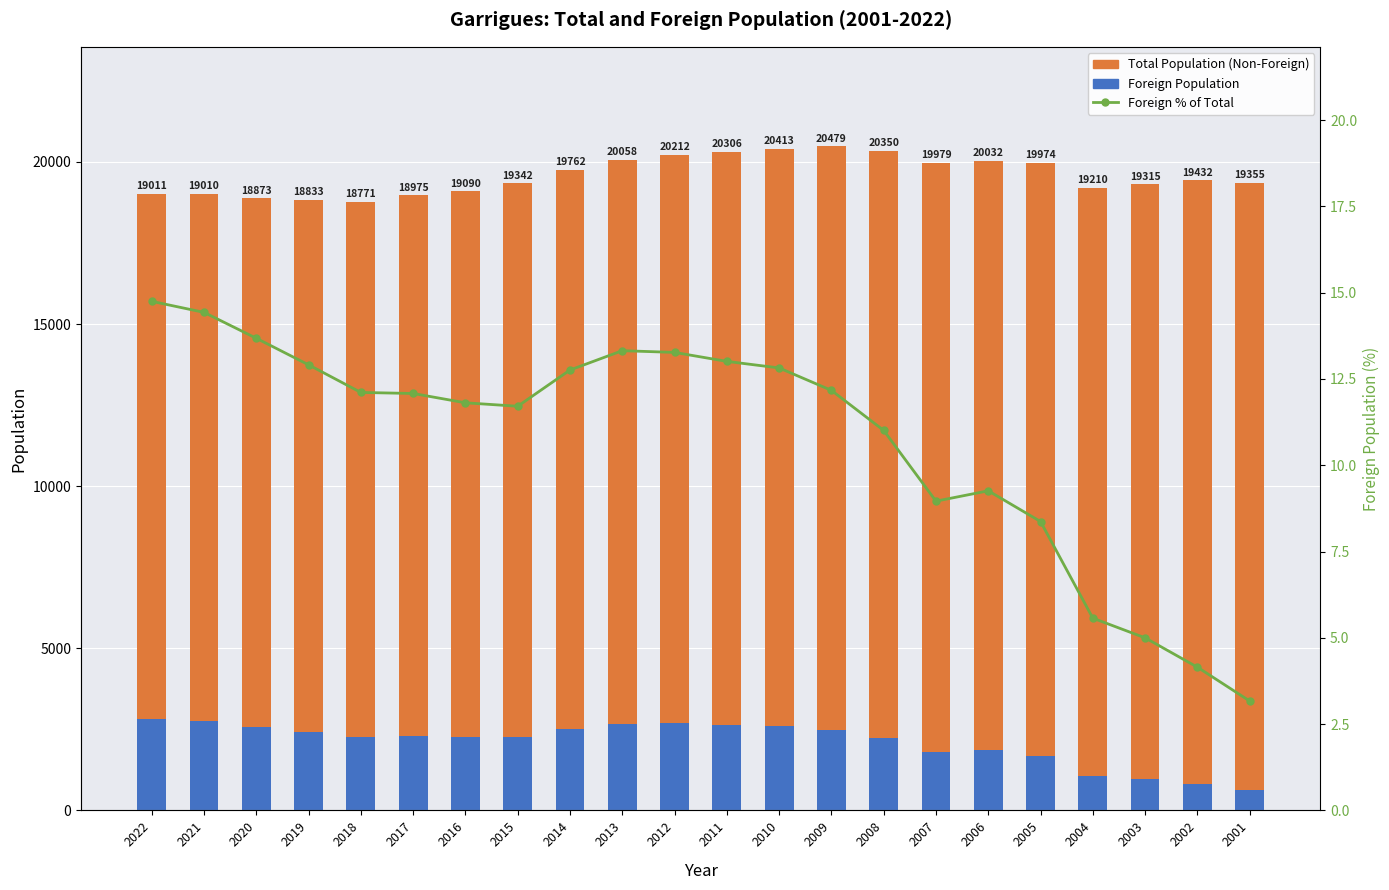

What is the spread (max minus min) of values at 2014?

17227.2